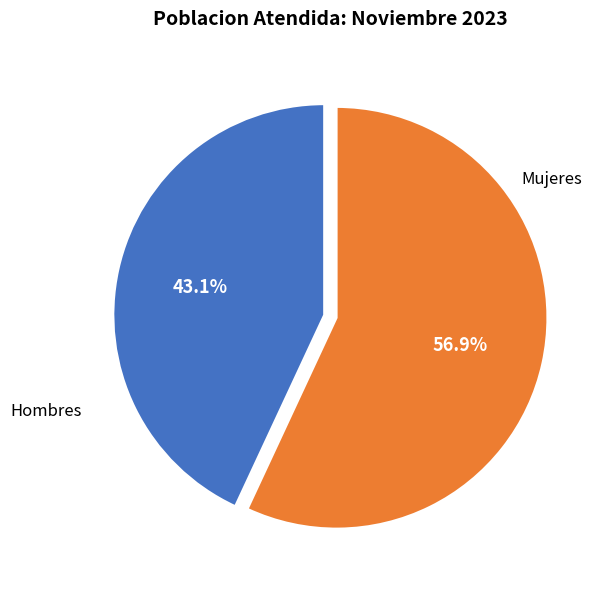

To the nearest percent, what is the difference between the largest and smallest slice percentages?

14%